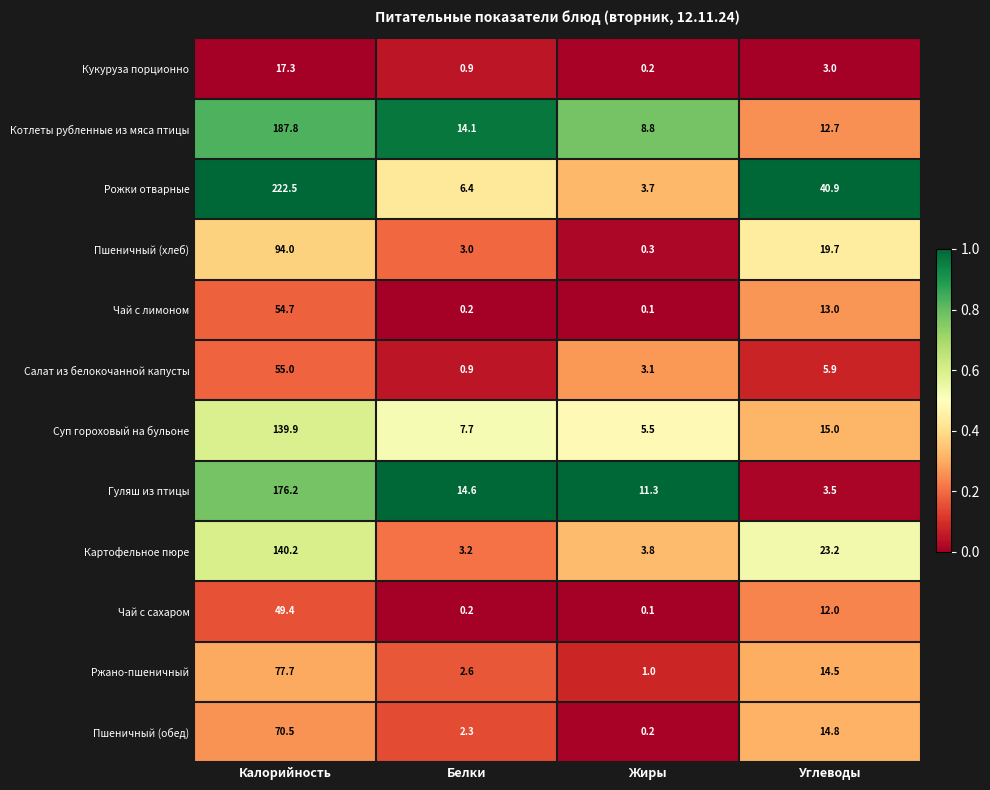

What is the difference between the highest and lowest values at Белки?

14.4